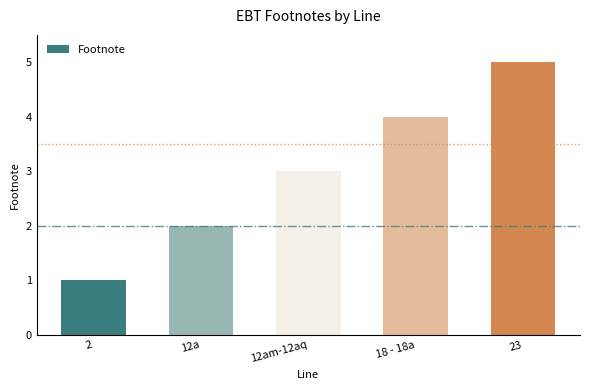

What is the label of the 4th bar from the right?

12a